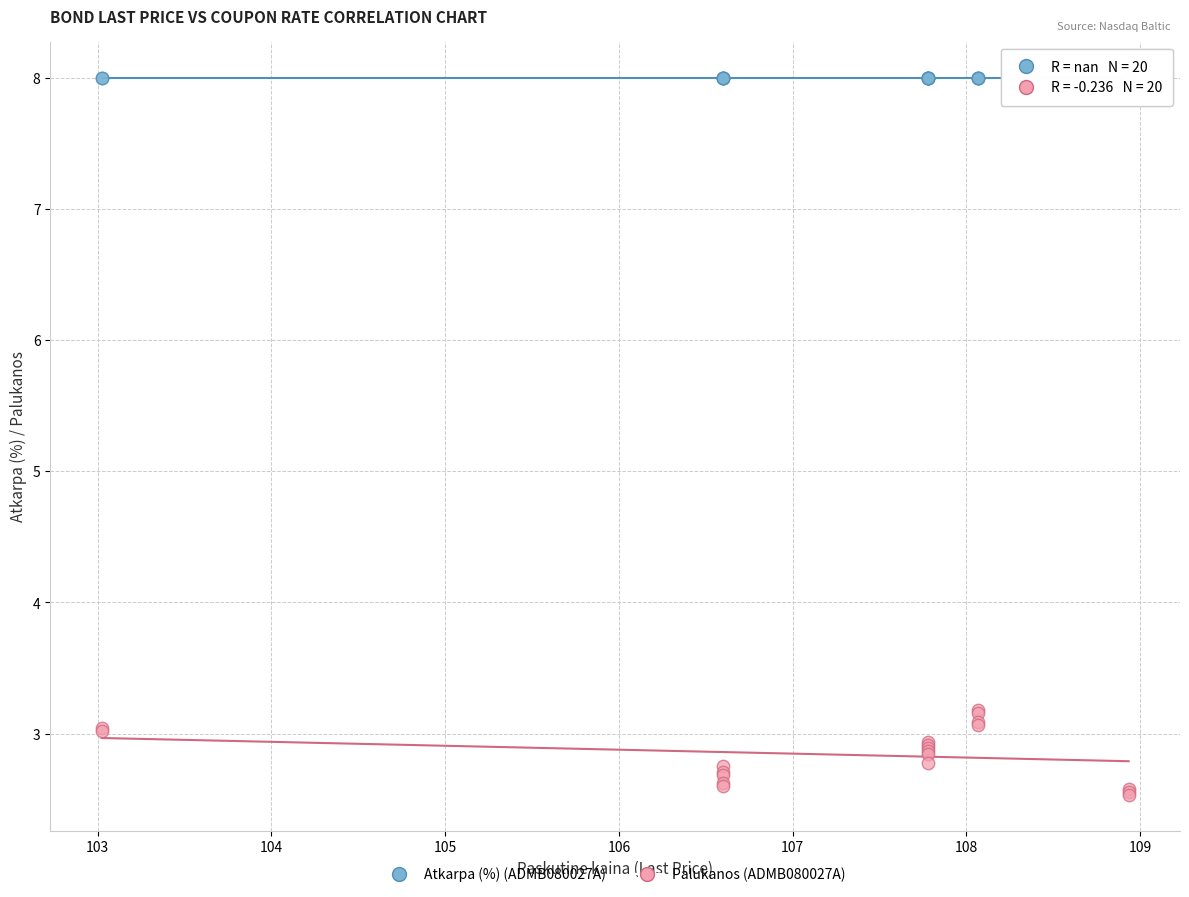

Which series reaches the maximum Y coordinate?

Atkarpa (%) (ADMB080027A)